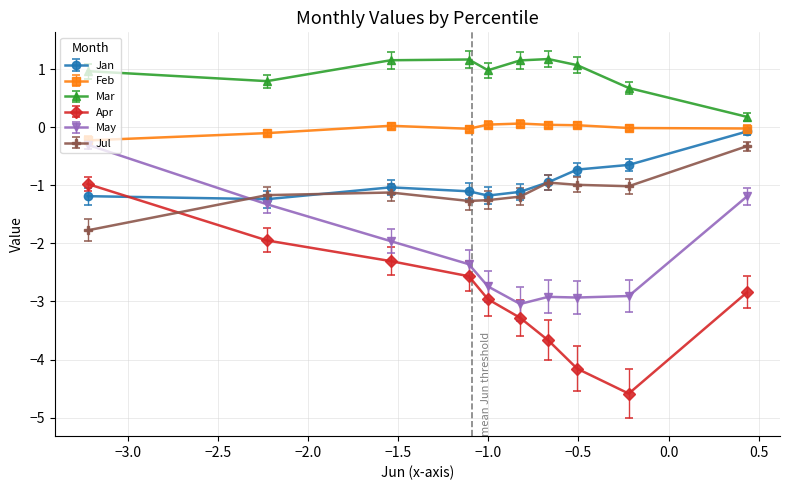

Which series has the largest range (max minus min)?

Apr